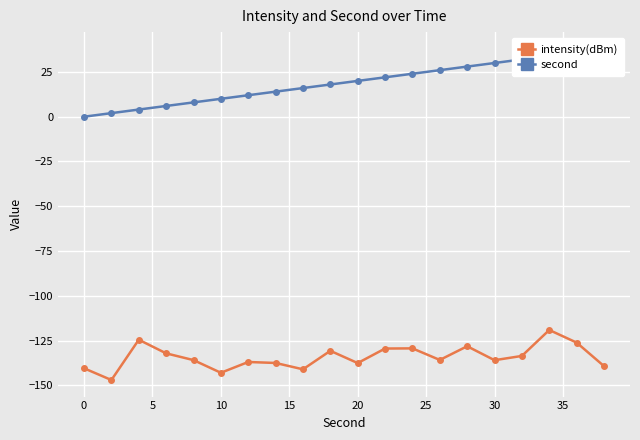

The value of intensity(dBm) at 30 is -219.6. True or false?

False